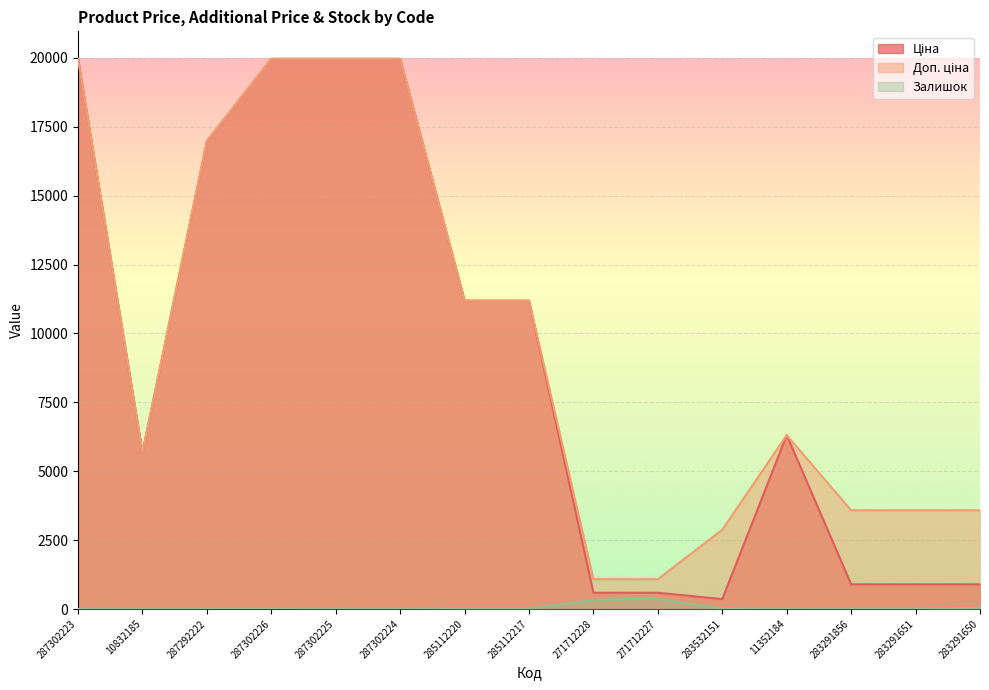

True or false: Залишок and Доп. ціна intersect in this chart.

False